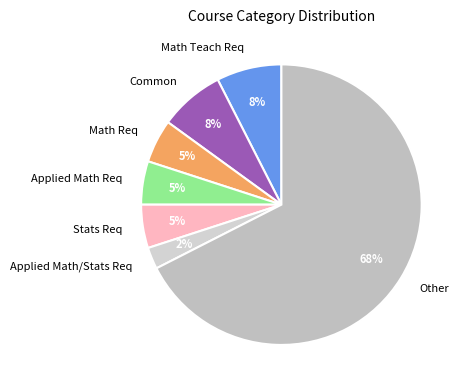

Between Common and Other, which is larger?

Other